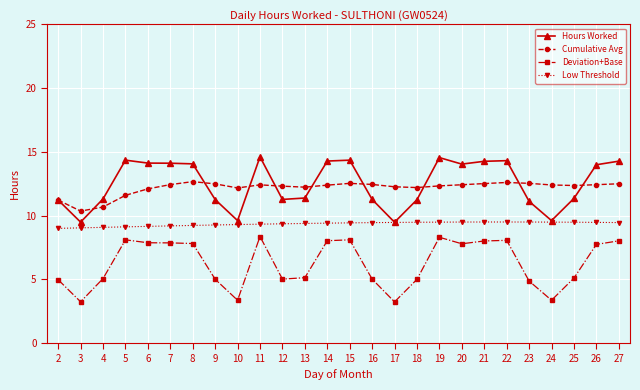

What is the spread (max minus min) of values at 26?

6.2